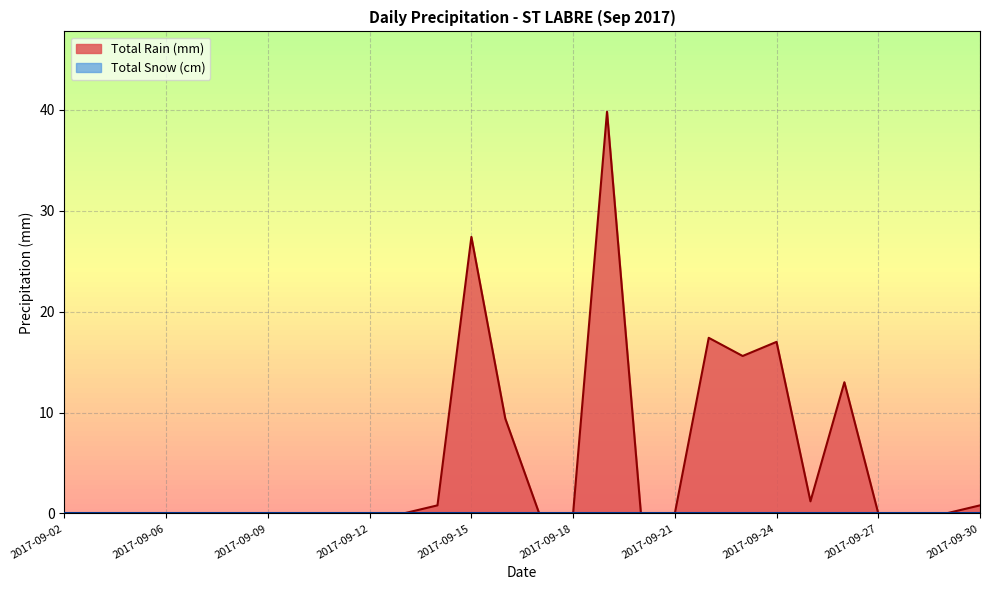

What is the spread (max minus min) of values at 2017-09-15?

27.4